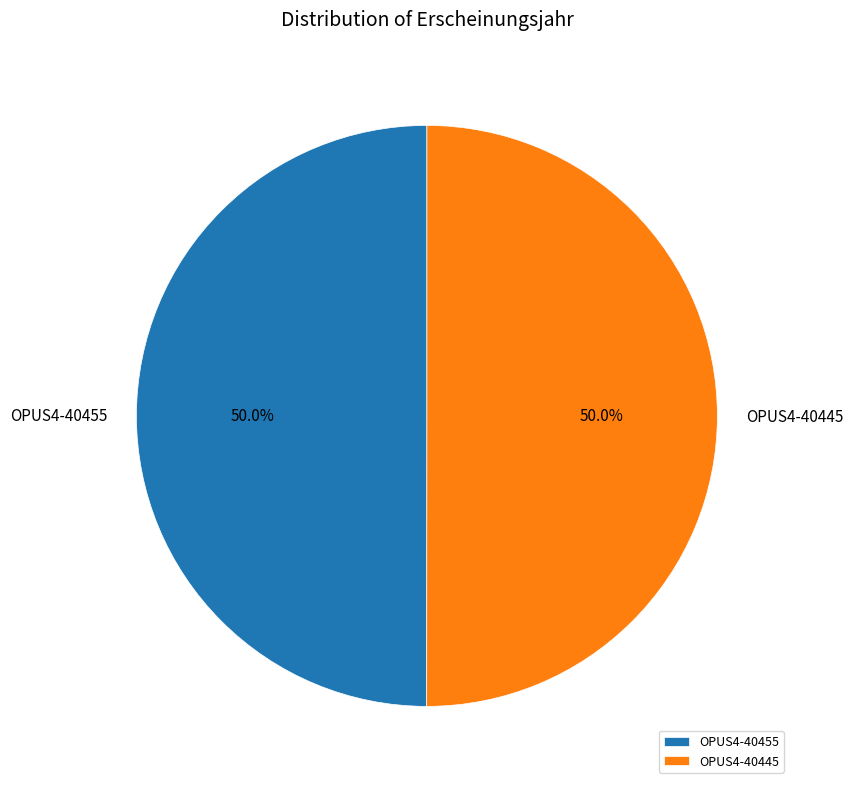

What is the ratio of the value at OPUS4-40455 to the value at OPUS4-40445?

1.0